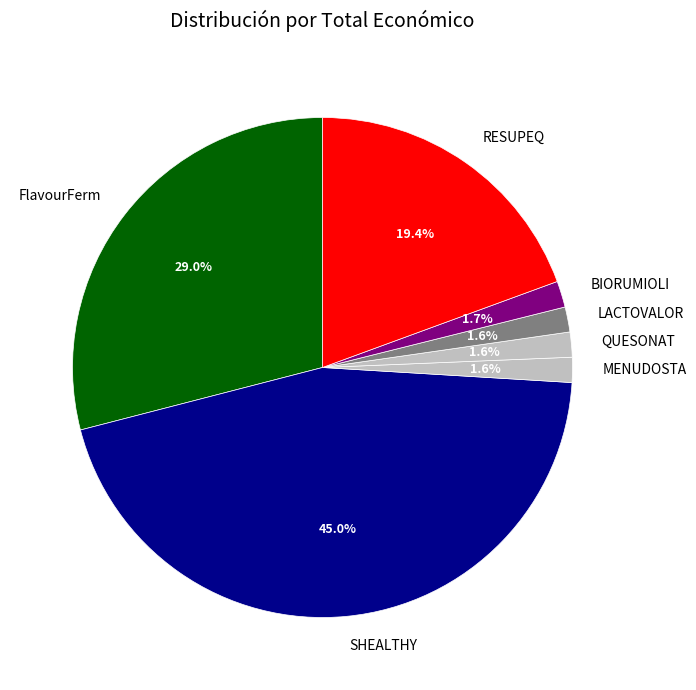

Is it true that BIORUMIOLI is 9% of the pie?

False